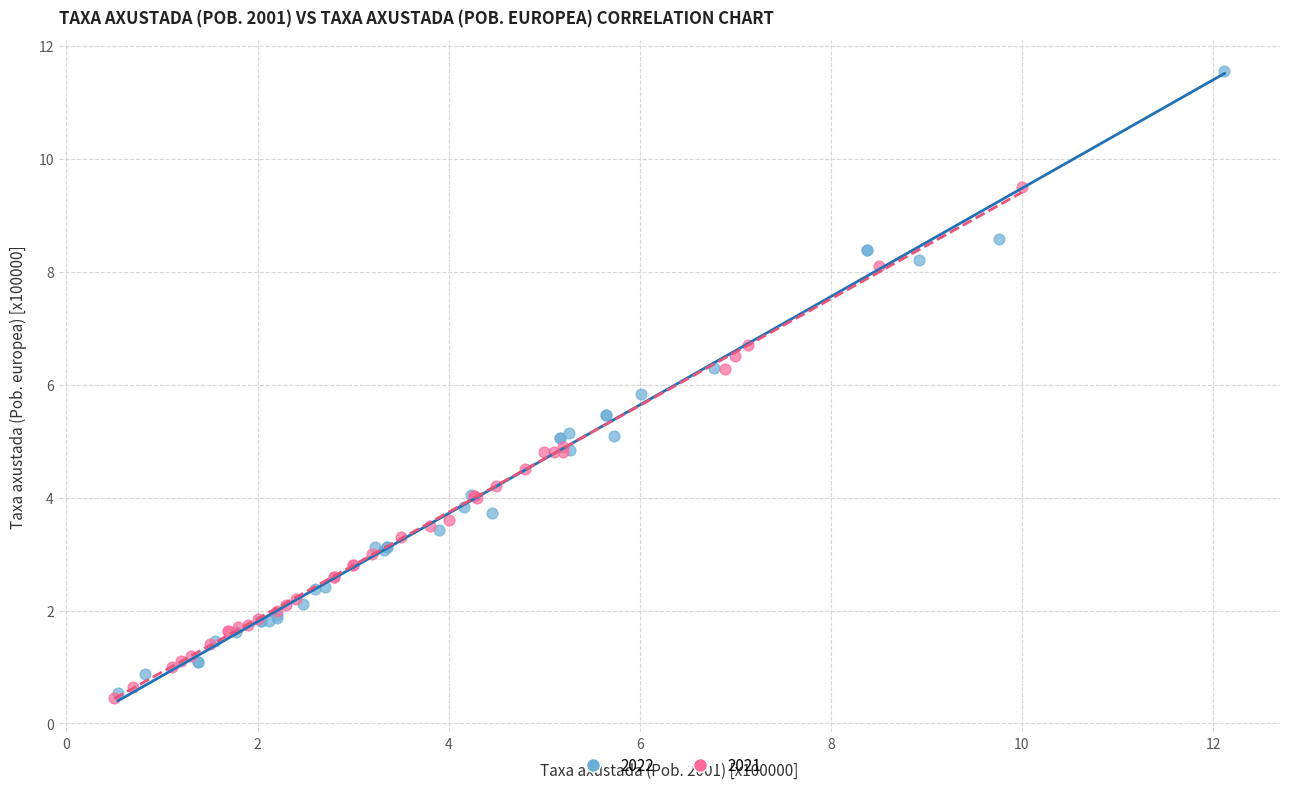

Which series has the widest spread of Y values?

2022